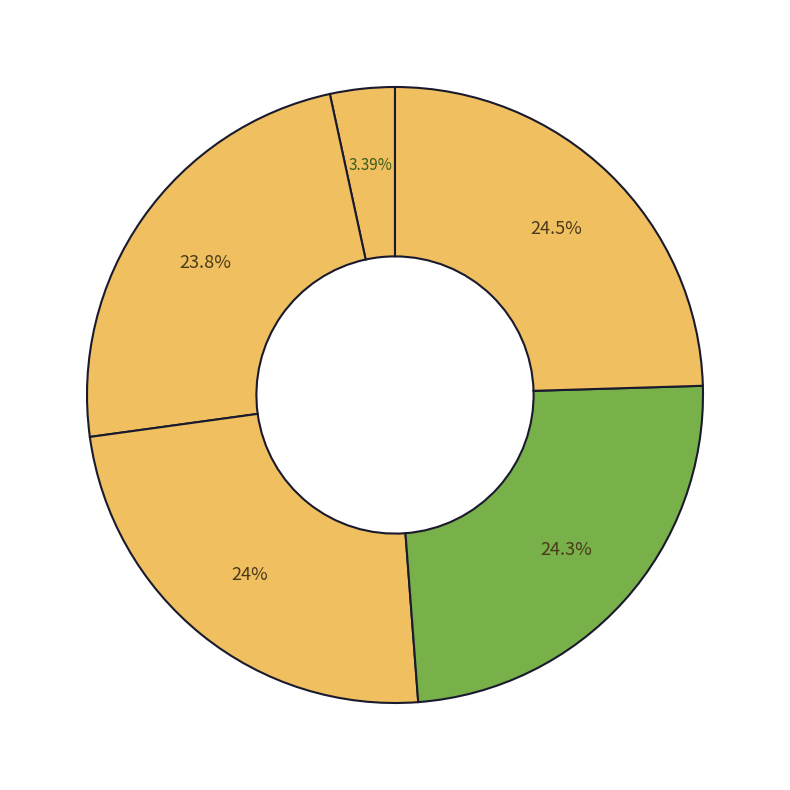

How many segments does this pie chart have?

5